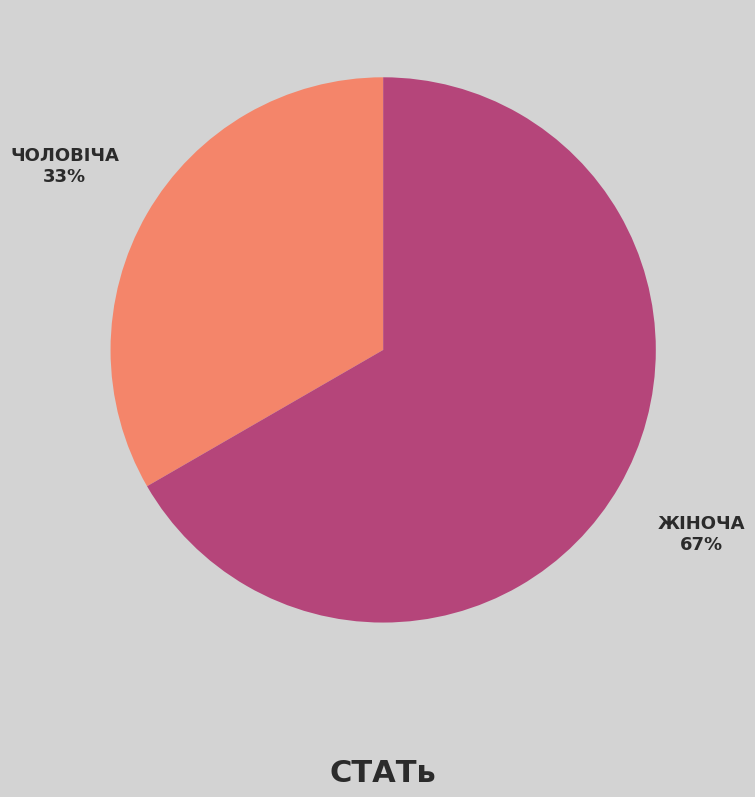

Is there any slice that represents more than half of the pie?

Yes